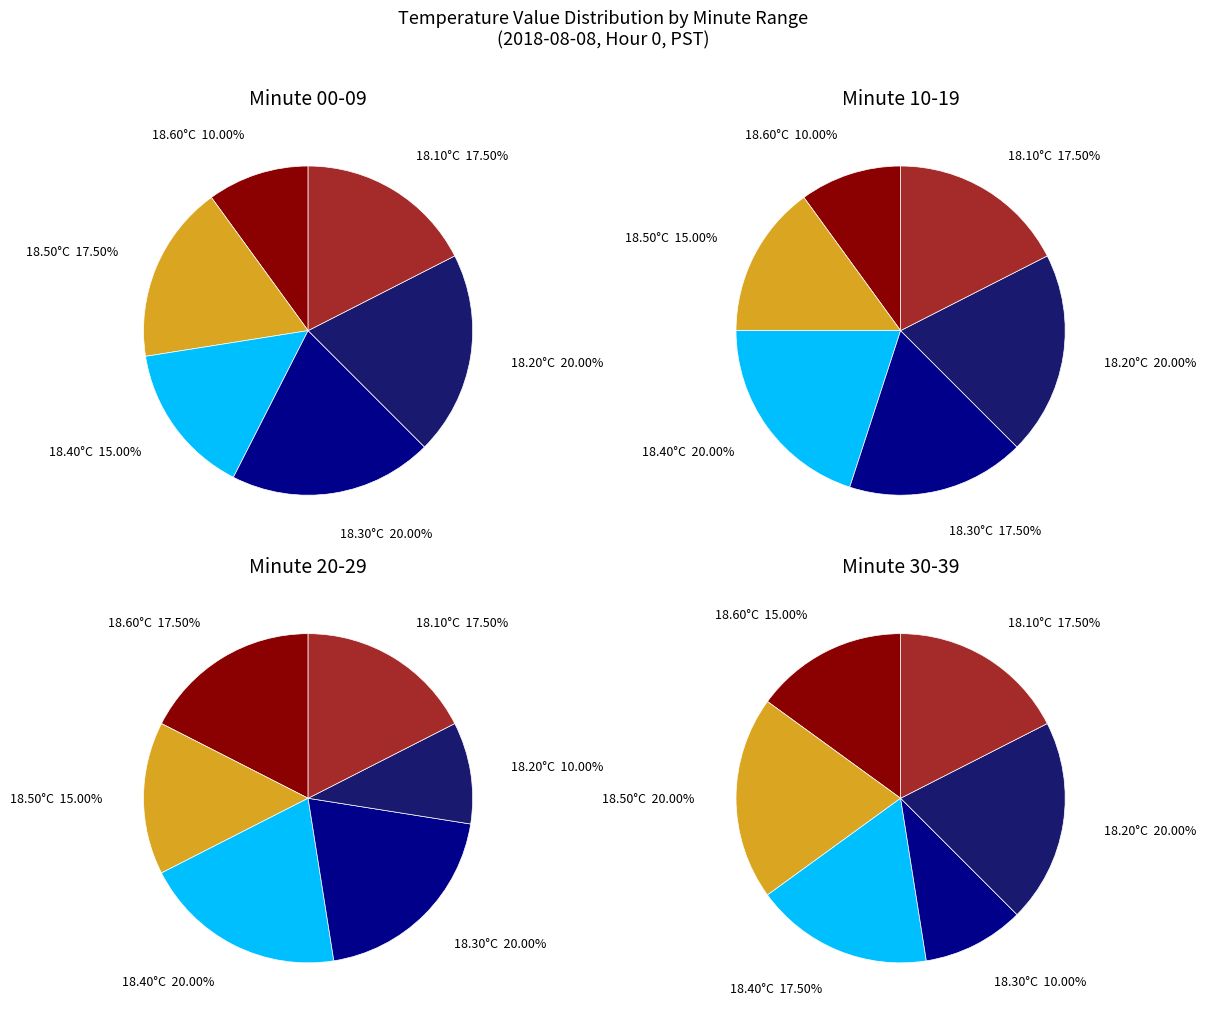

To the nearest percent, what is the average slice percentage?

17%